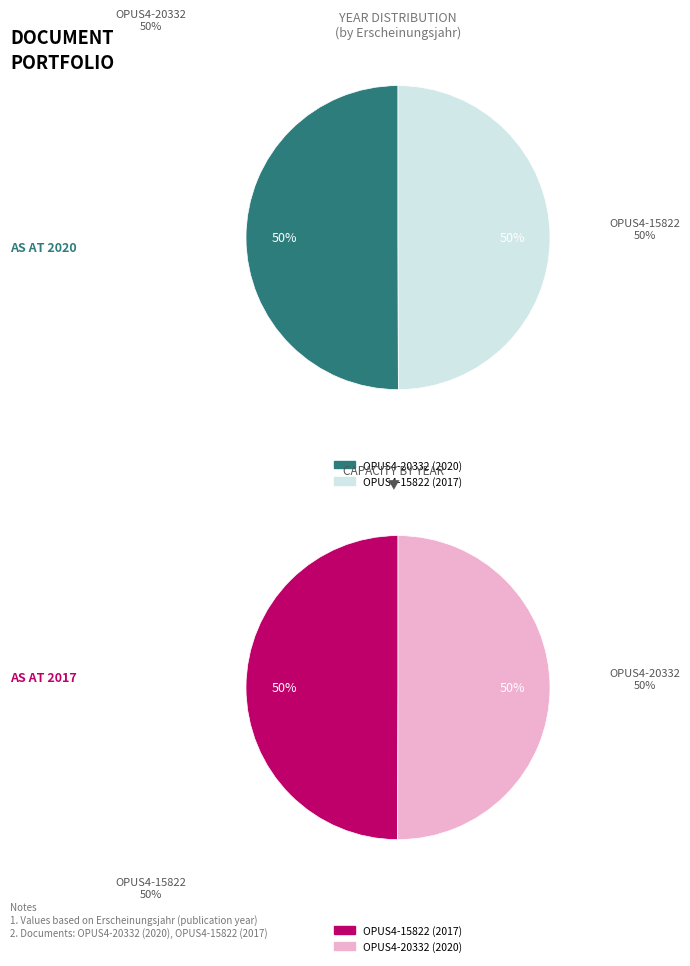

The OPUS4-15822 slice represents 62% of the pie. True or false?

False